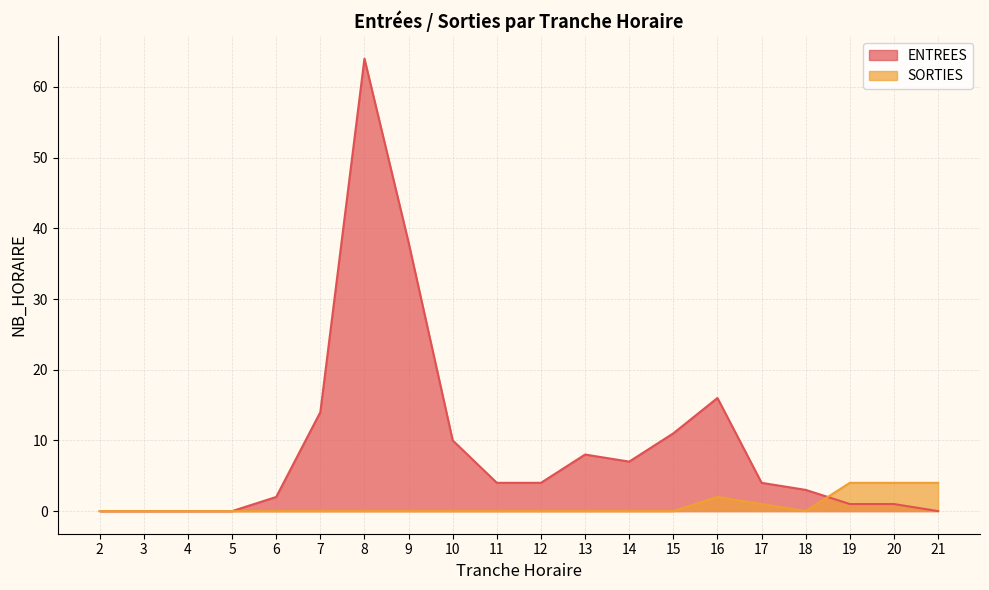

List the series in order of their overall mean, lowest first.

SORTIES, ENTREES